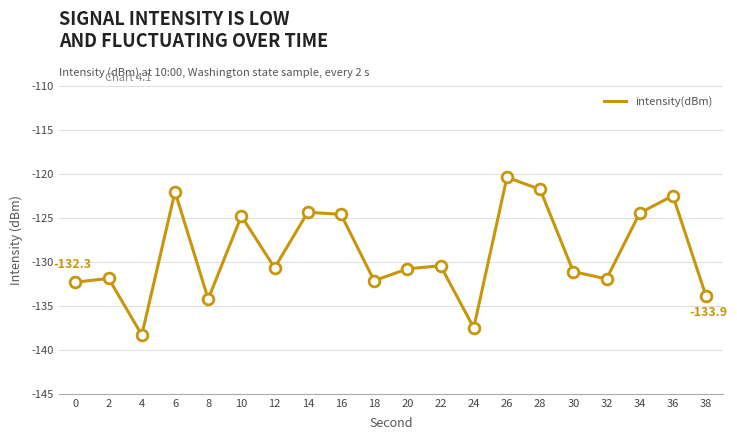

What is the change in value from 12 to 18?

-1.5